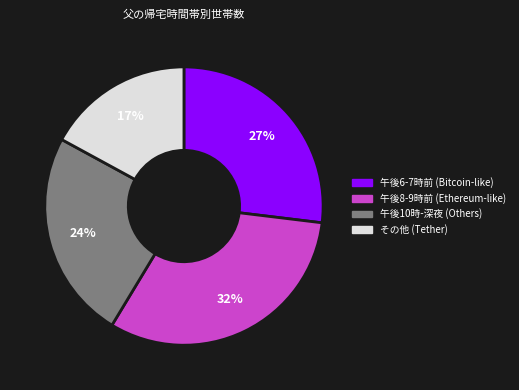

Do 午後8-9時前 (Ethereum-like) and その他 (Tether) together represent more than half of the pie?

No